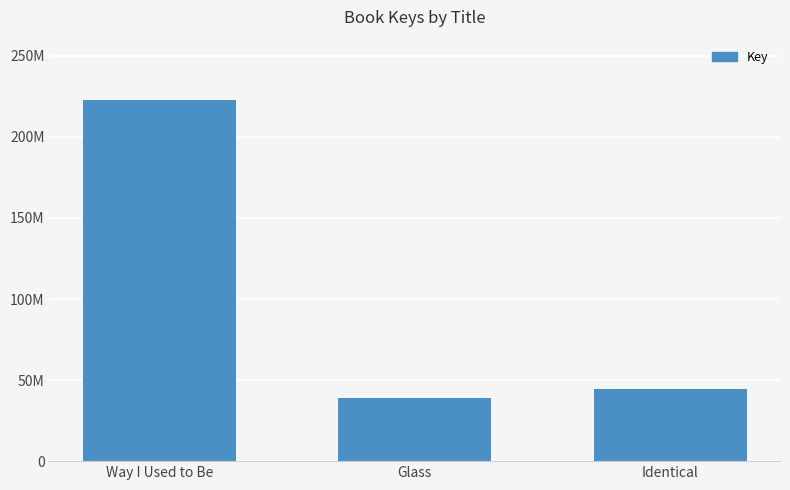

The value at Glass is 39099278. True or false?

True